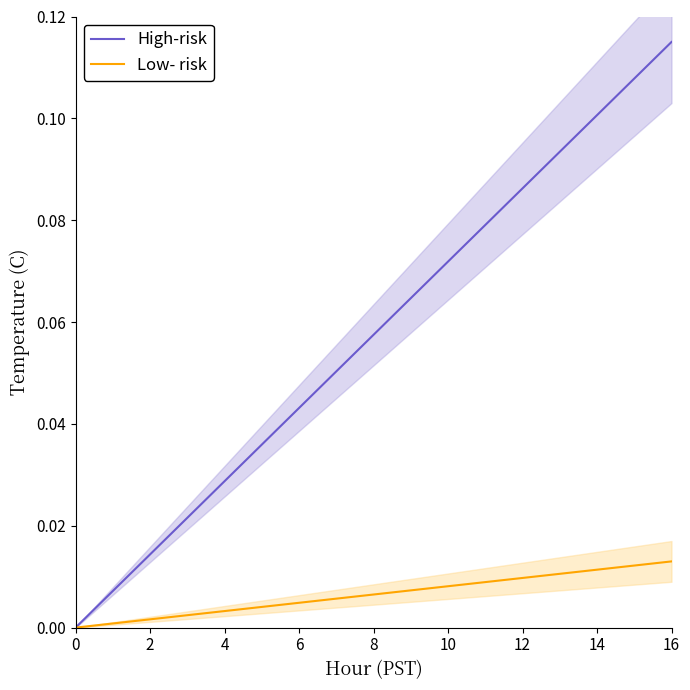

The value of Low- risk at 0 is 0.0. True or false?

True